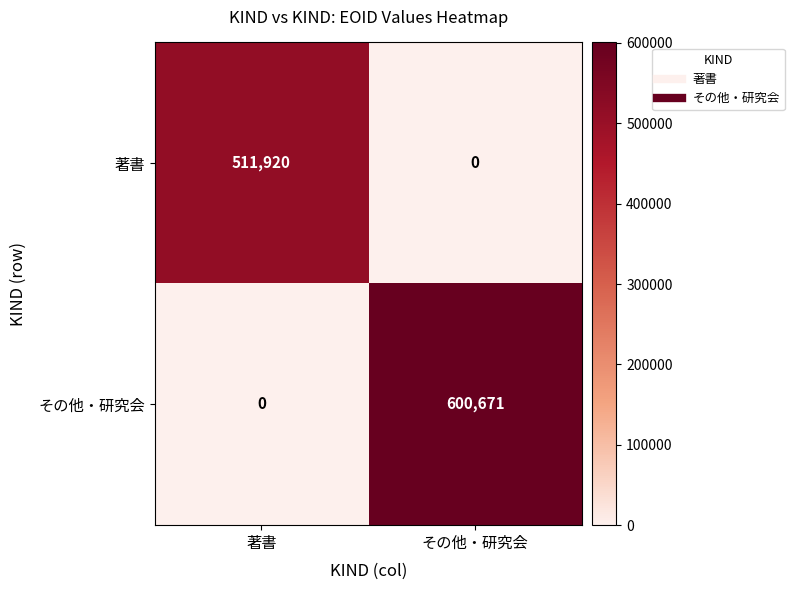

What is the maximum value shown in the chart?

600671